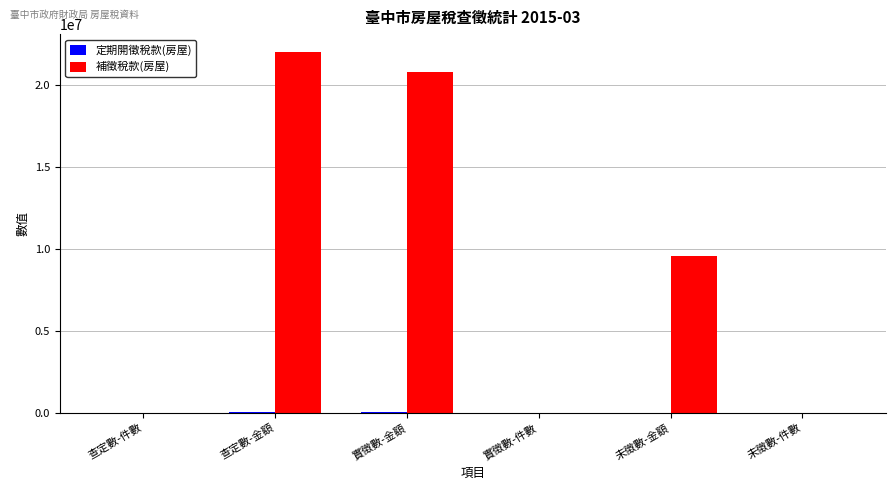

At which label does 補徵稅款(房屋) reach its peak?

查定數-金額